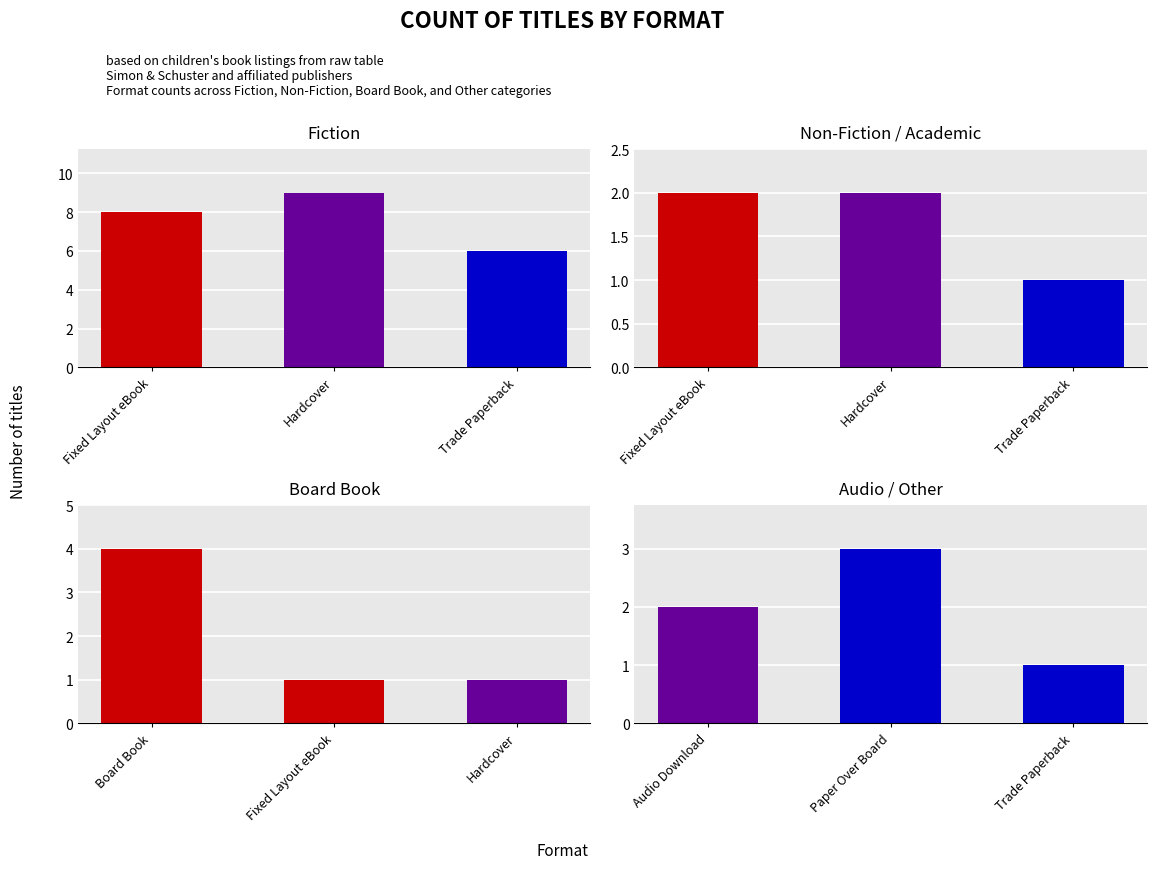

Is it true that the value at Paper Over Board is 2?

False